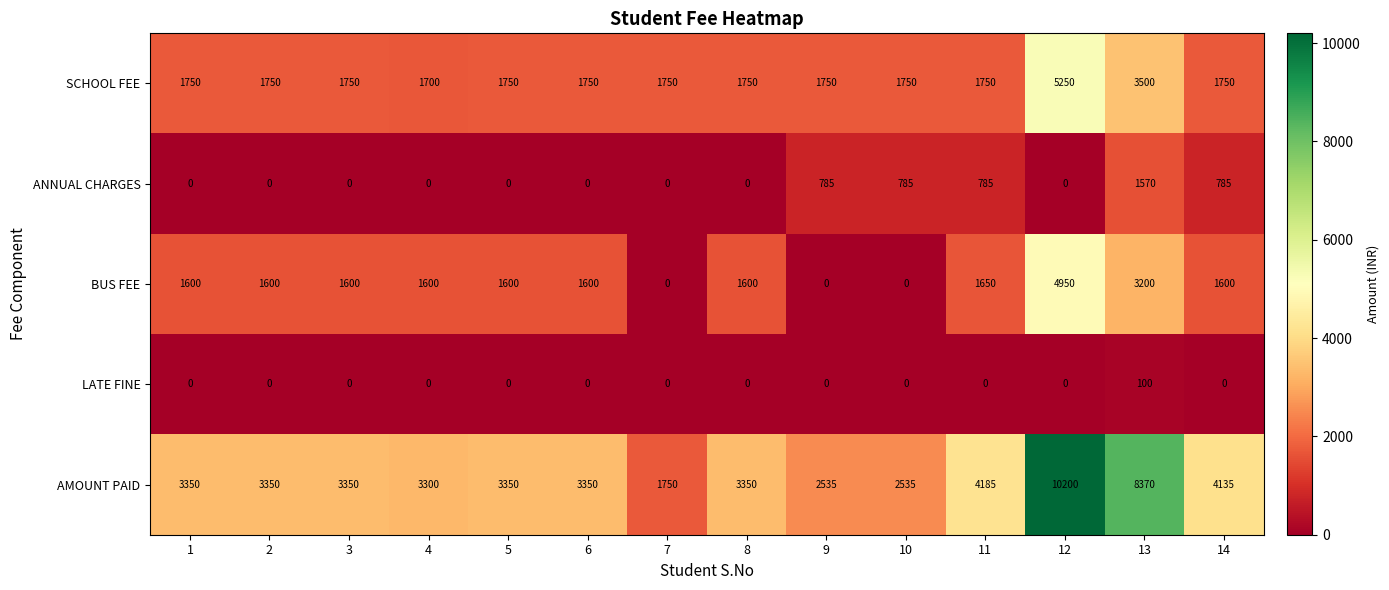

The ANNUAL CHARGES series shows 785 at 9. True or false?

True